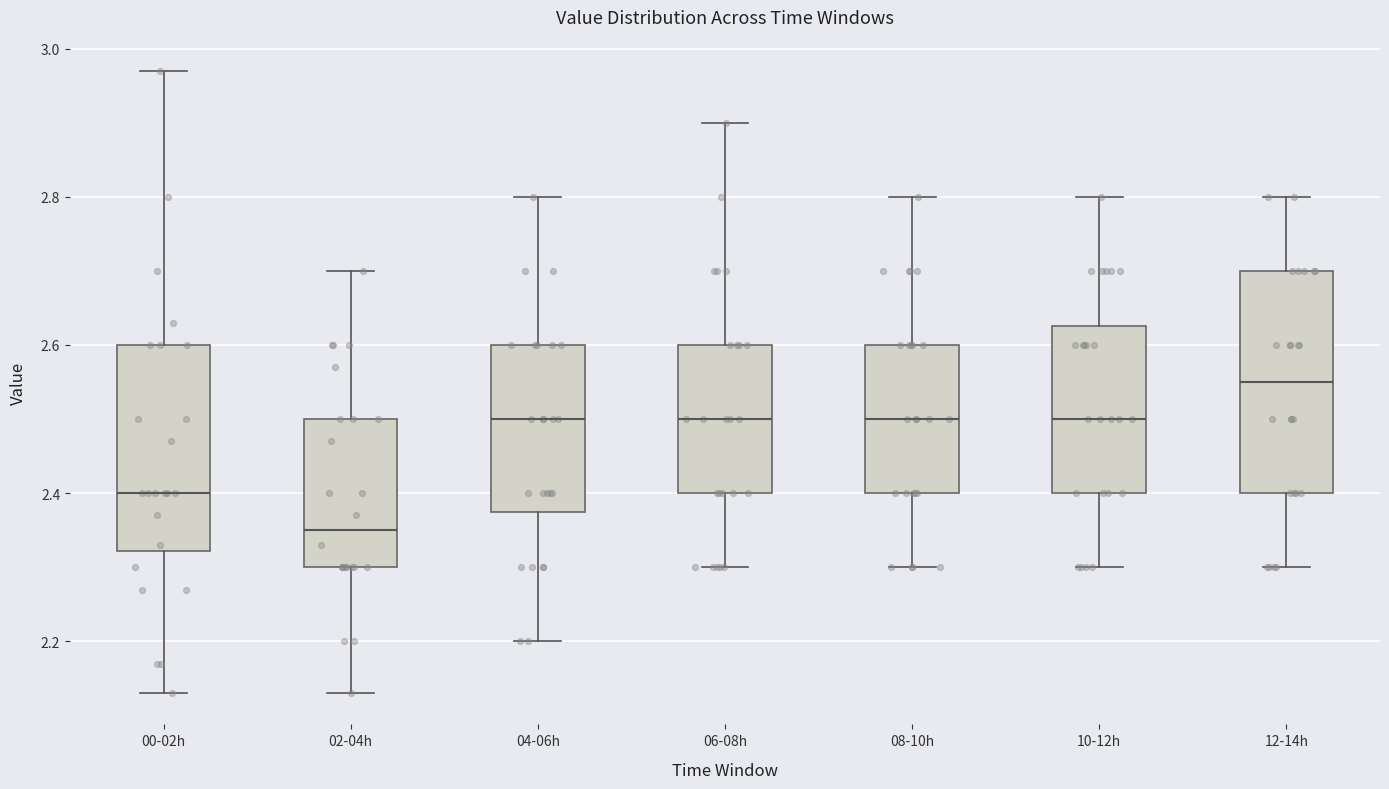

Reading left to right, read every box against the y-axis: the position of its median line, the range the box covers, and the ends of its whiskers. The values are not printed on the chart, so give them approximately, as read against the axis.

00-02h: median 2.40, box 2.32 to 2.60, whiskers 2.14 to 2.98
02-04h: median 2.36, box 2.30 to 2.50, whiskers 2.14 to 2.70
04-06h: median 2.50, box 2.38 to 2.60, whiskers 2.20 to 2.80
06-08h: median 2.50, box 2.40 to 2.60, whiskers 2.30 to 2.90
08-10h: median 2.50, box 2.40 to 2.60, whiskers 2.30 to 2.80
10-12h: median 2.50, box 2.40 to 2.62, whiskers 2.30 to 2.80
12-14h: median 2.56, box 2.40 to 2.70, whiskers 2.30 to 2.80